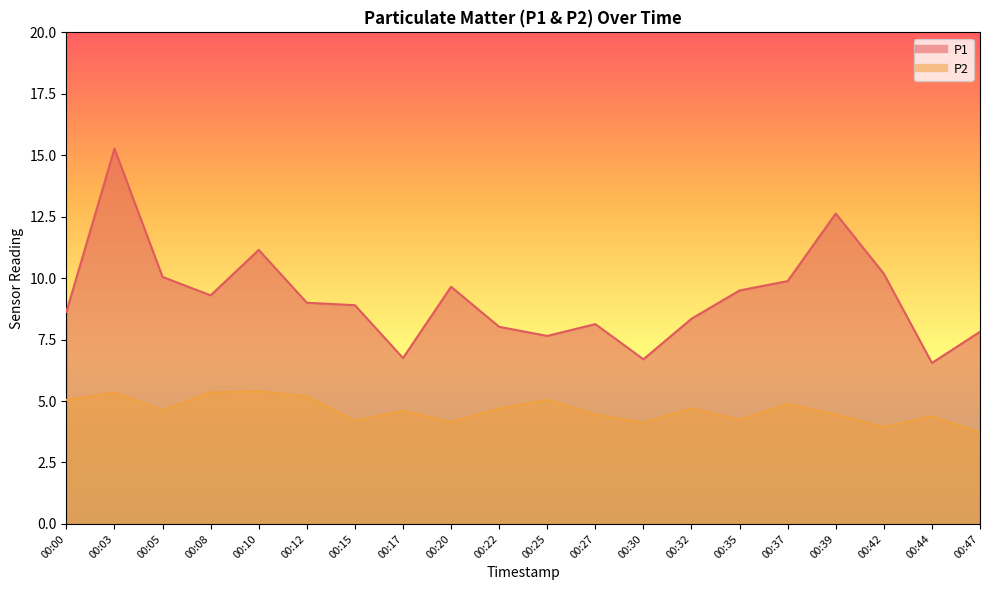

List the series in order of their peak value, highest first.

P1, P2